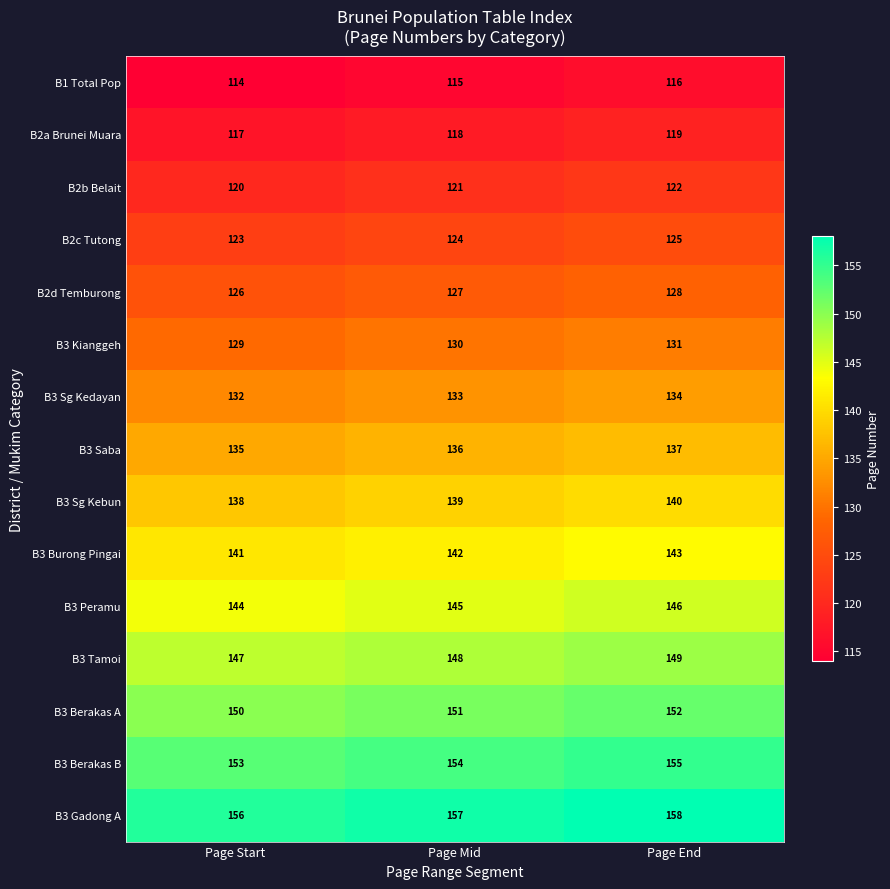

Is it true that B3 Gadong A equals 33 at Page Start?

False